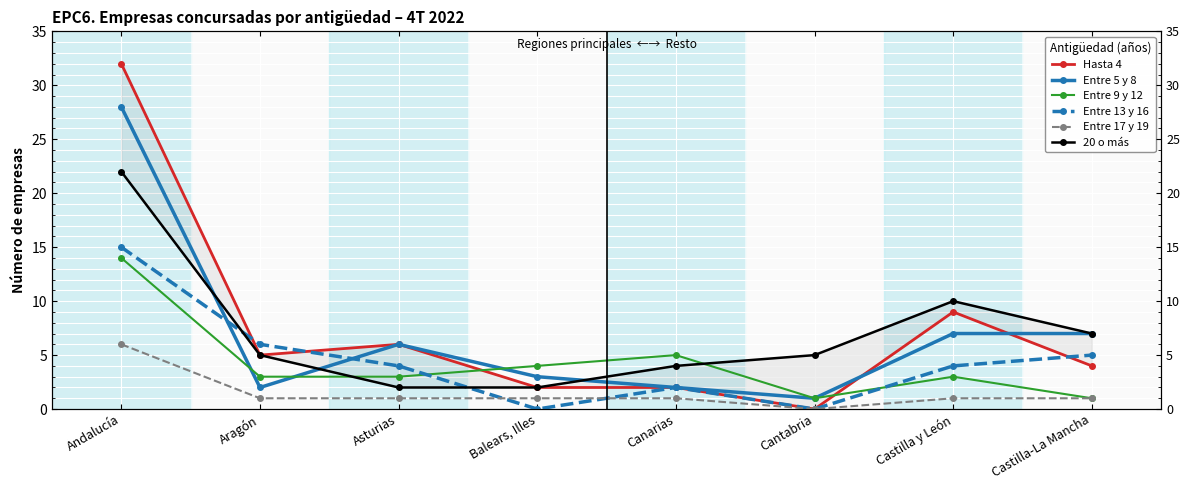

What is the value of the 20 o más point at the 3rd from the left?

2